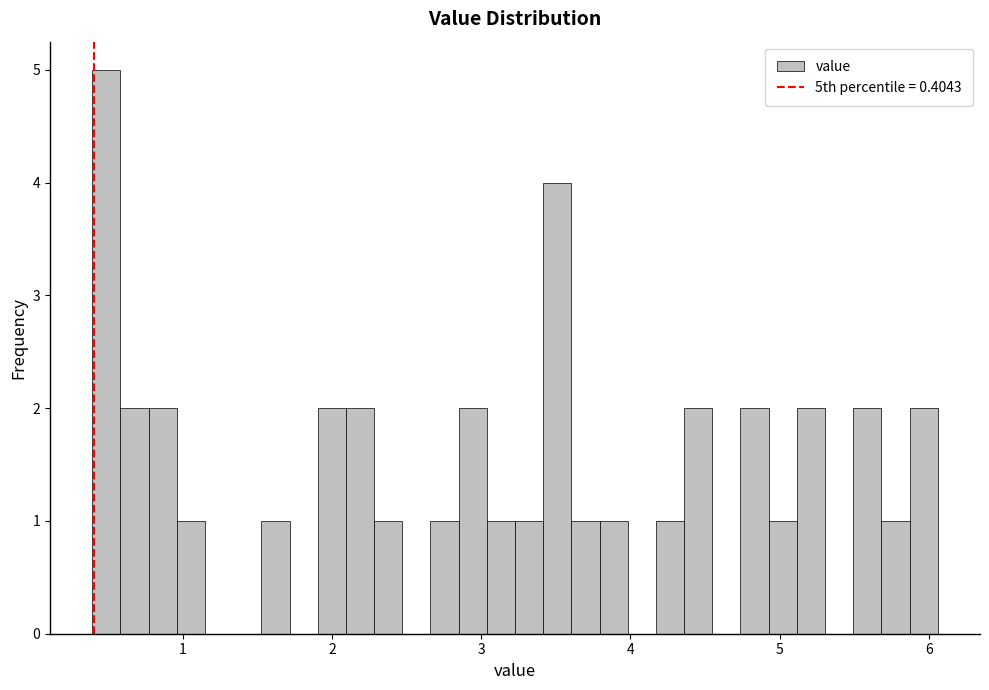

Around what value on the x-axis is the tallest bar? Give the approximate position of its centre, as read against the axis.

0.5